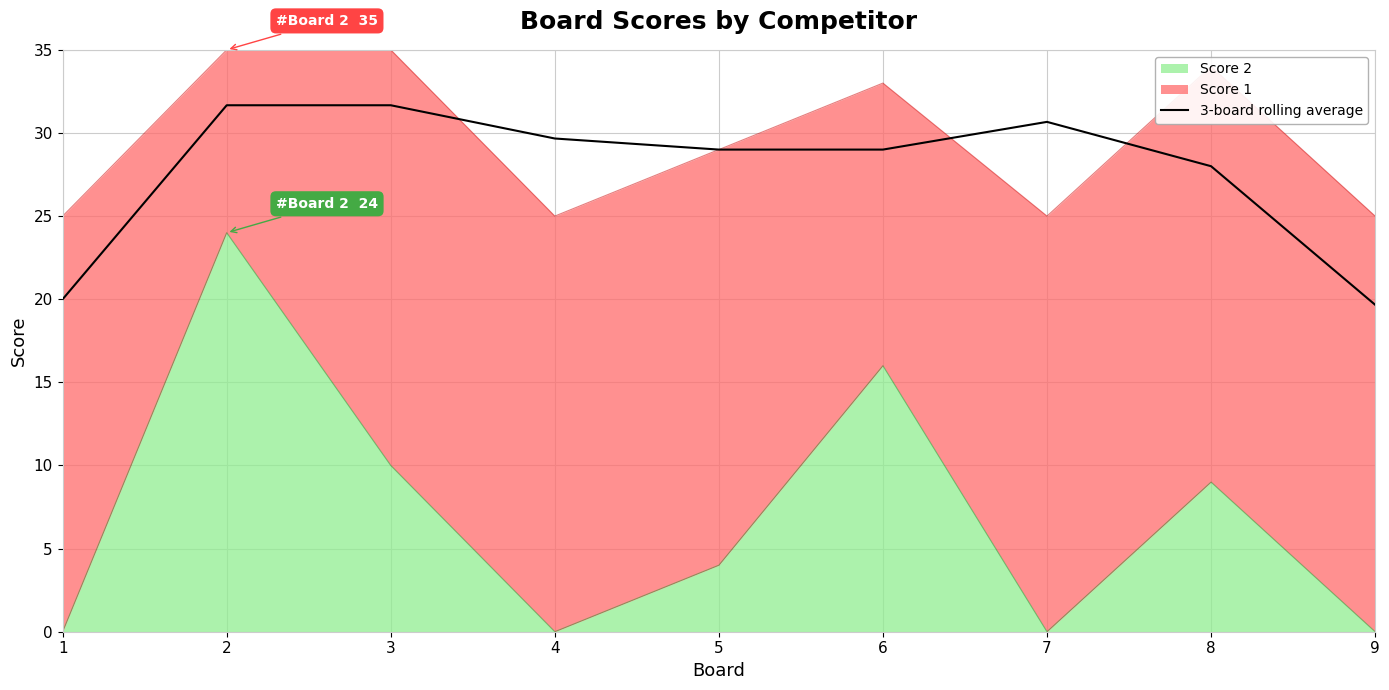

Reading right to left, list all the values displayed in this chart.

9=19.7	8=28.0	7=30.7	6=29.0	5=29.0	4=29.7	3=31.7	2=31.7	1=20.0